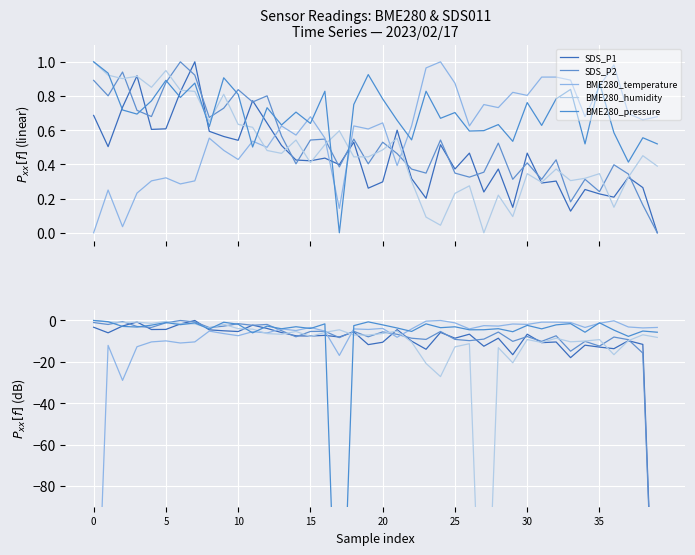

What are all the series names shown in the legend?

SDS_P1, SDS_P2, BME280_temperature, BME280_humidity, BME280_pressure